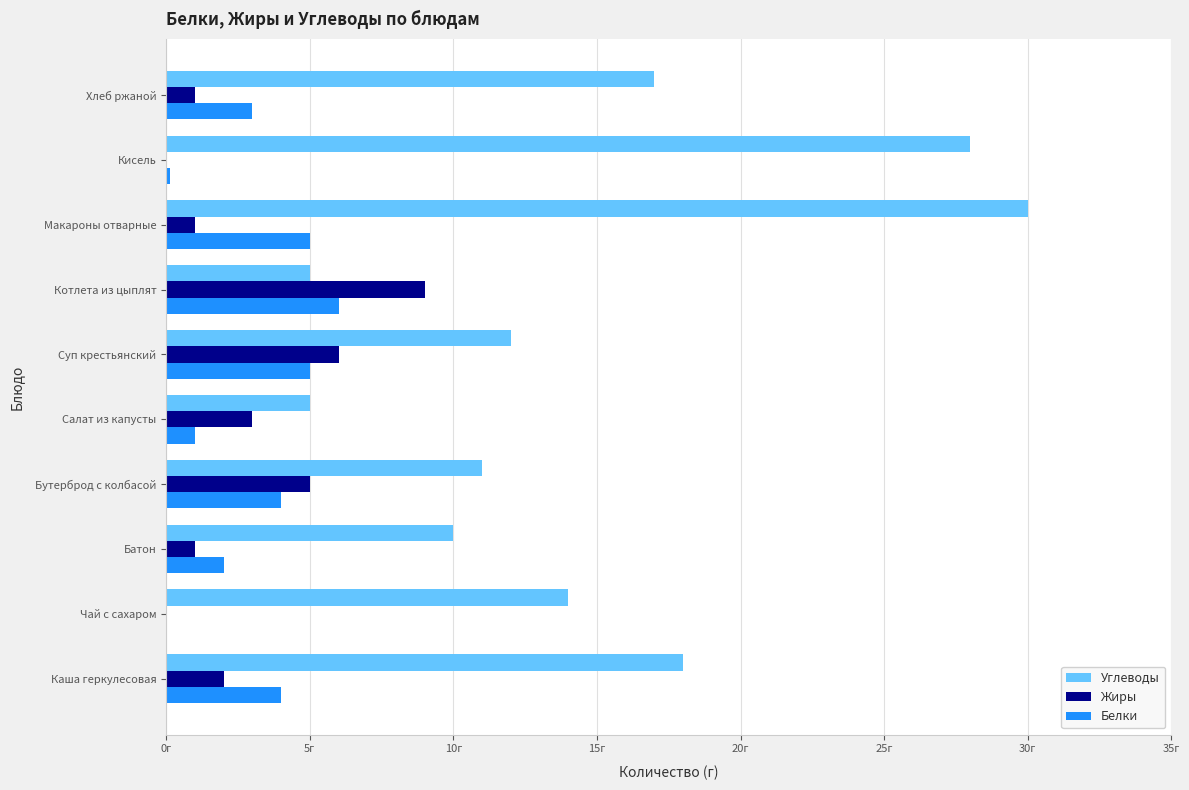

Which series has the largest total across all categories?

Углеводы